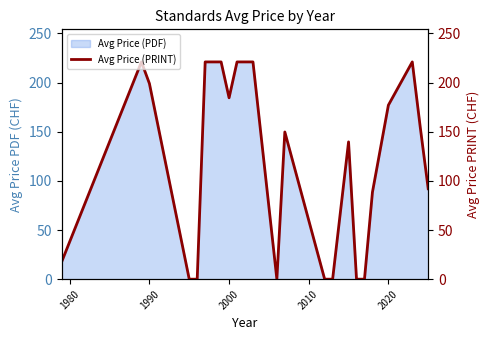

What is the maximum value shown in the chart?

221.0